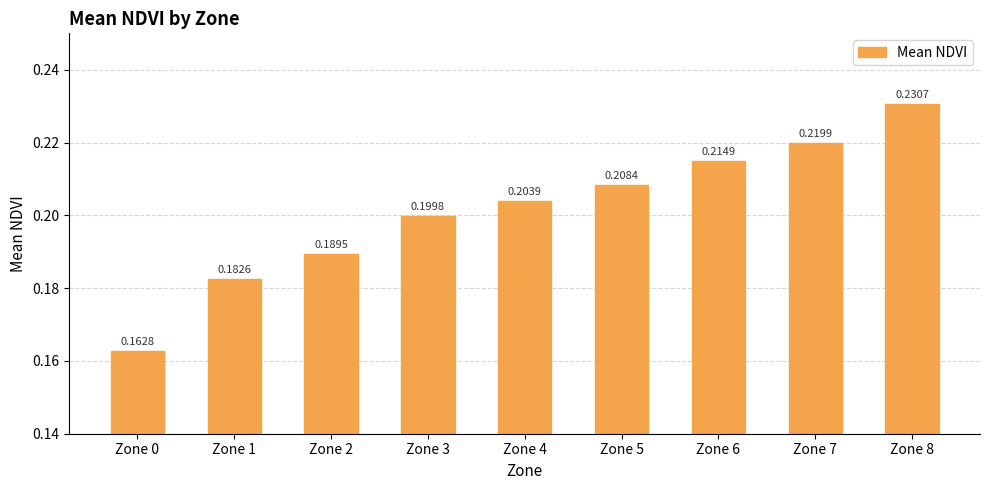

Which has a higher value, Zone 4 or Zone 2?

Zone 4